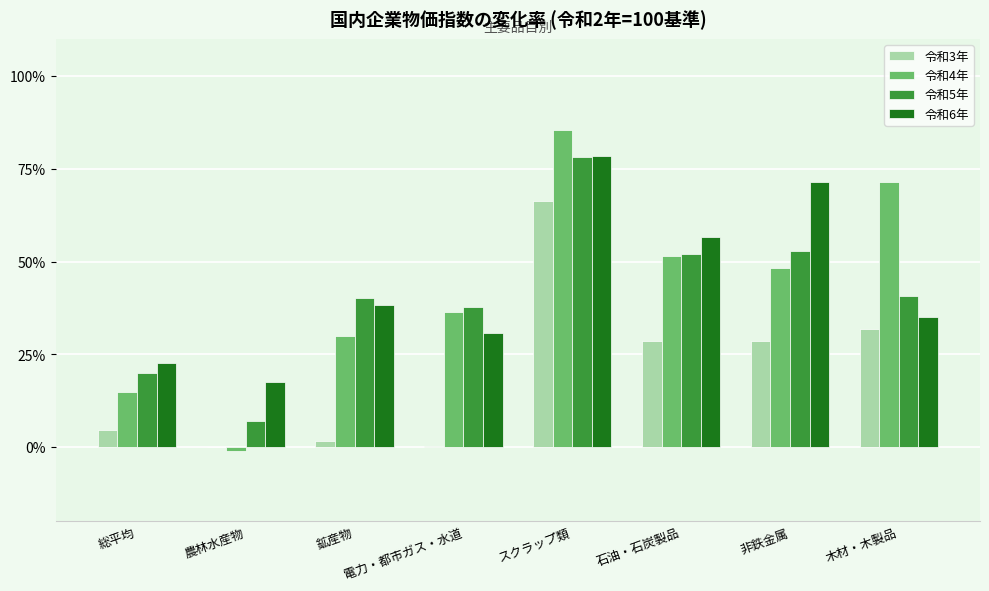

What is the maximum value shown in the chart?

85.4